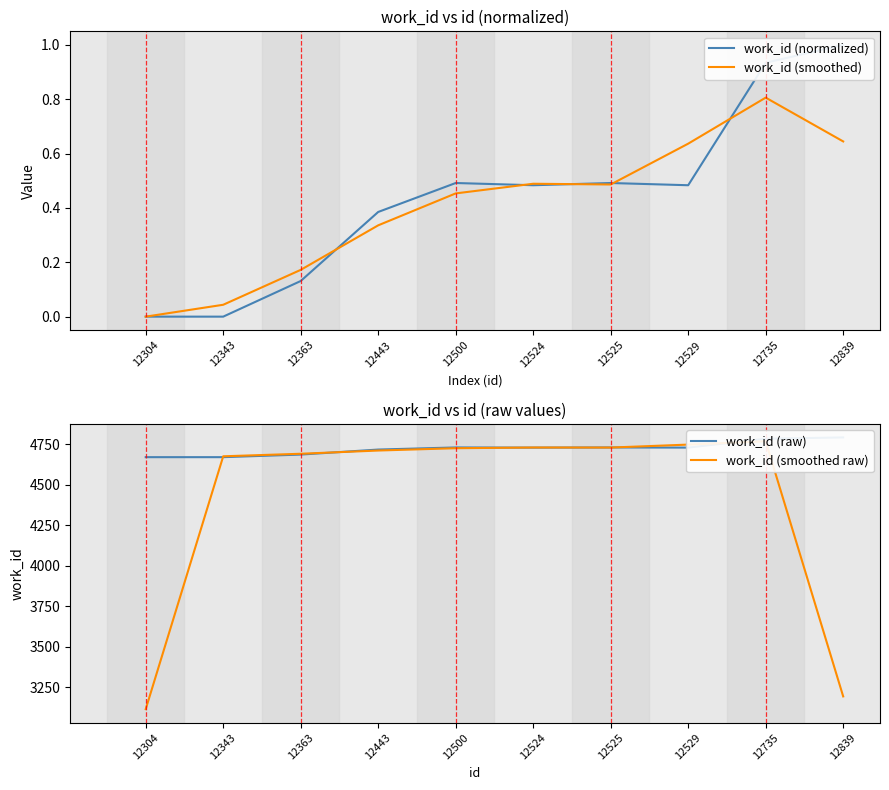

Which label corresponds to the smallest value in the chart?

12304